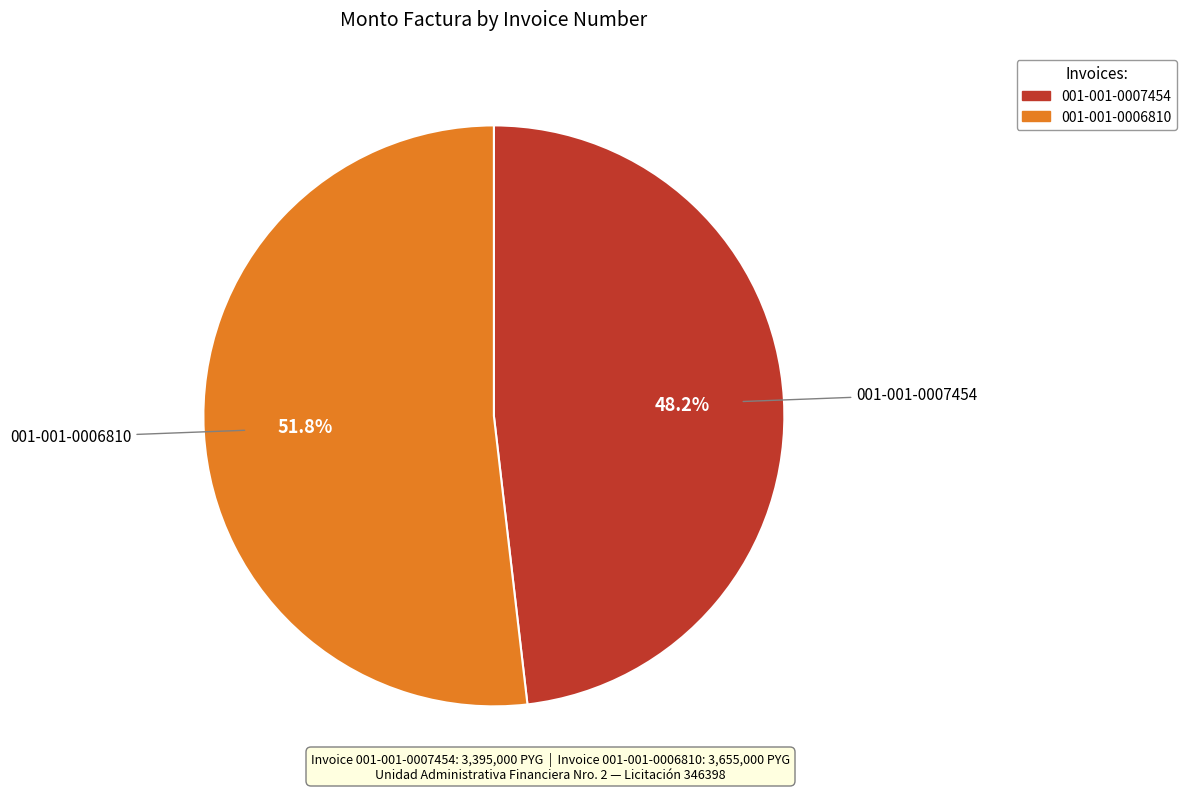

How many slices are in this pie chart?

2